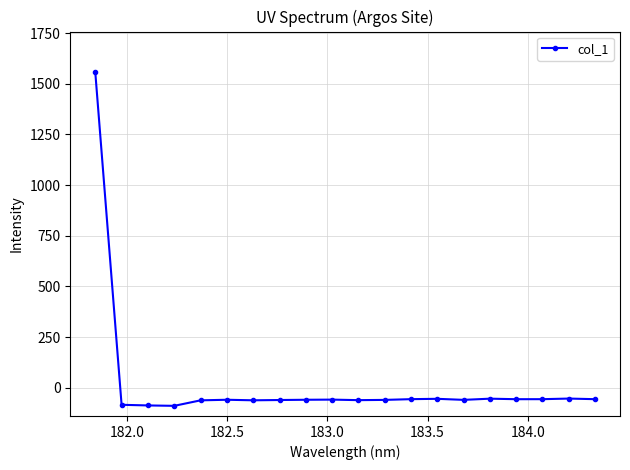

True or false: there are more than 0 points higher than both neighbors.

True